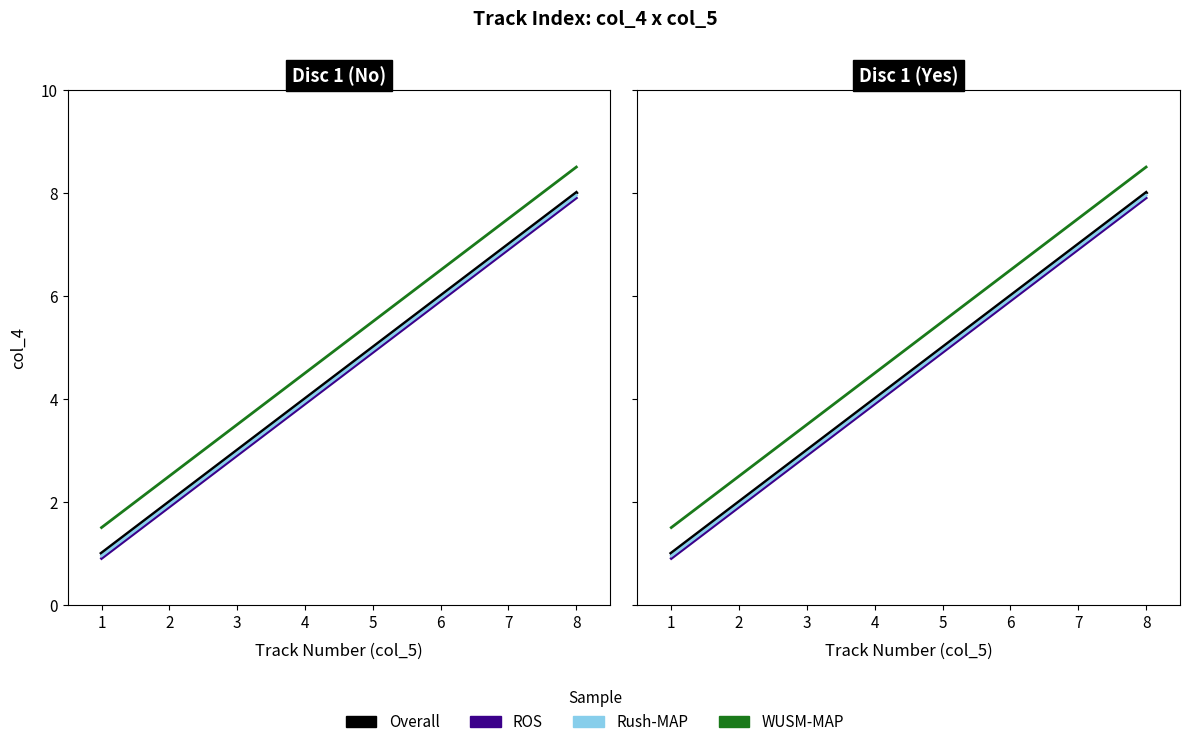

Reading right to left, transcribe all the data shown in this chart.

Overall: 8=8.0	7=7.0	6=6.0	5=5.0	4=4.0	3=3.0	2=2.0	1=1.0
ROS: 8=7.9	7=6.9	6=5.9	5=4.9	4=3.9	3=2.9	2=1.9	1=0.9
Rush-MAP: 8=8.0	7=7.0	6=6.0	5=5.0	4=4.0	3=3.0	2=1.9	1=0.9
WUSM-MAP: 8=8.5	7=7.5	6=6.5	5=5.5	4=4.5	3=3.5	2=2.5	1=1.5